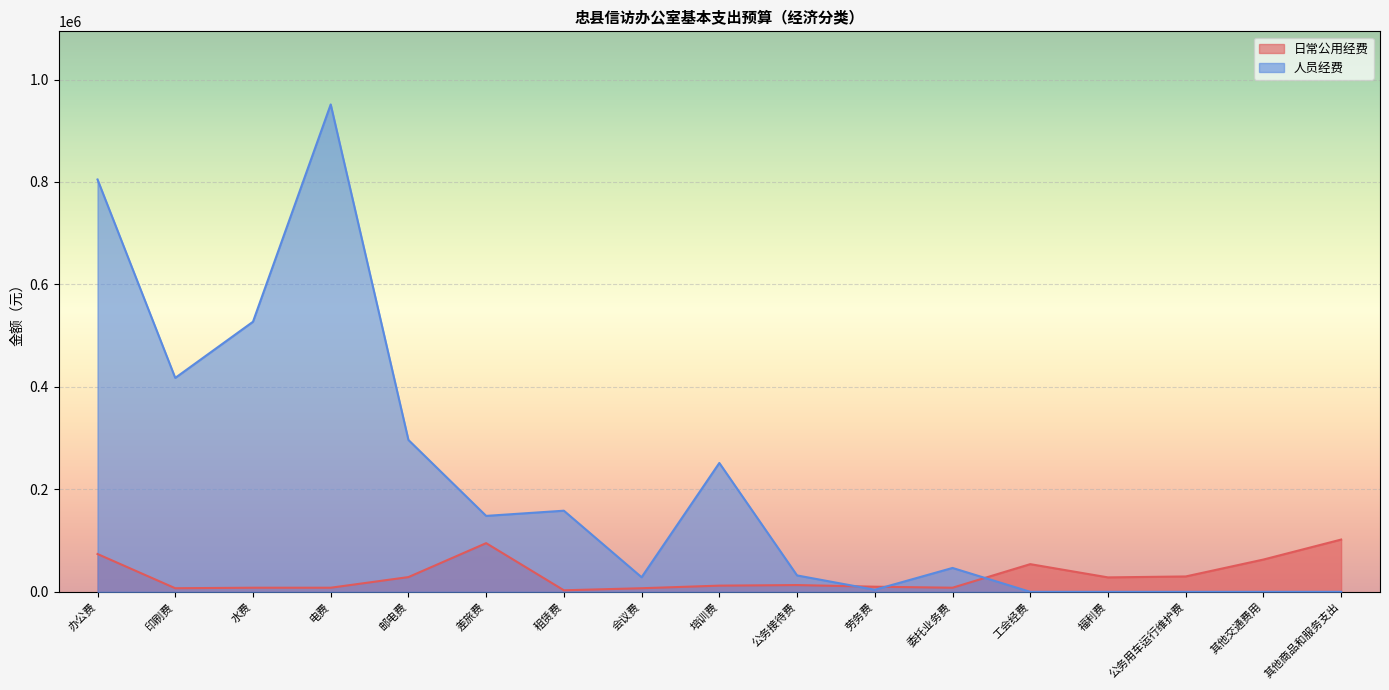

Reading right to left, extract all data points from this chart.

日常公用经费: 其他商品和服务支出=102000	其他交通费用=63000	公务用车运行维护费=30000	福利费=28169	工会经费=54017	委托业务费=8000	劳务费=10000	公务接待费=13200	培训费=12073	会议费=7000	租赁费=3000	差旅费=95000	邮电费=28760	电费=8000	水费=8000	印刷费=7000	办公费=73800
人员经费: 其他商品和服务支出=0	其他交通费用=0	公务用车运行维护费=0	福利费=0	工会经费=0	委托业务费=46600	劳务费=4000	公务接待费=32000	培训费=251498	会议费=28466	租赁费=158337	差旅费=148211	邮电费=296422	电费=951320	水费=527131	印刷费=417540	办公费=804828